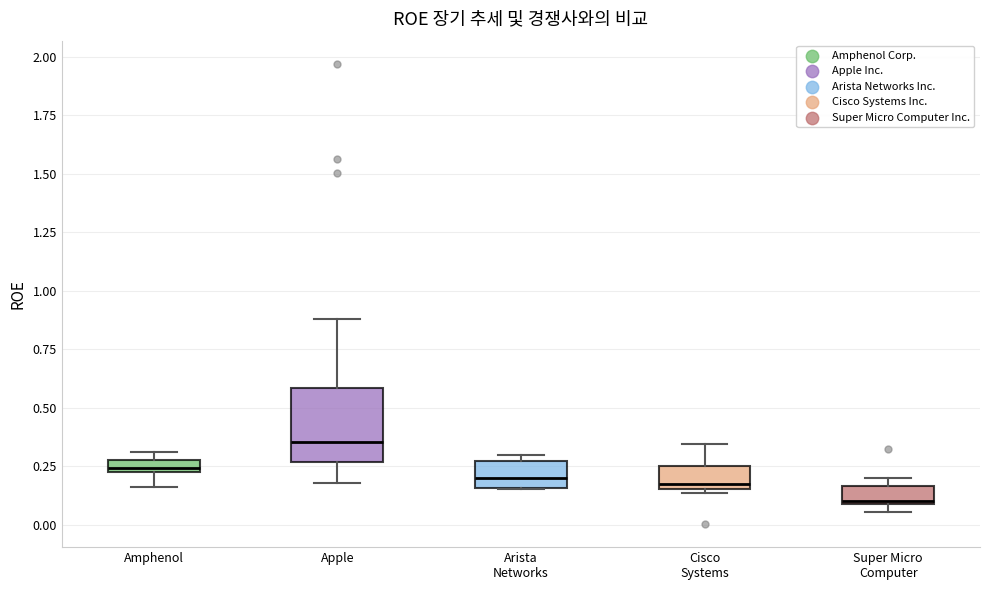

Which box's median line is the lowest?

Super Micro Computer